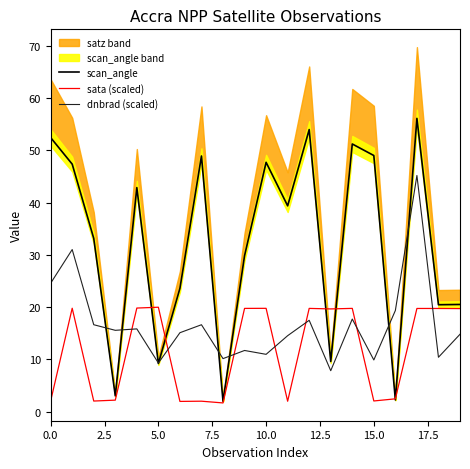

At which label is sata (scaled) closest to 10?

16